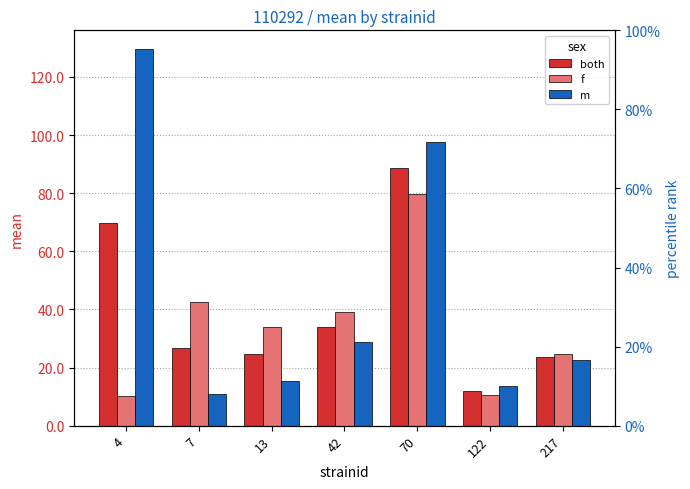

At which label is both closest to 50?

42